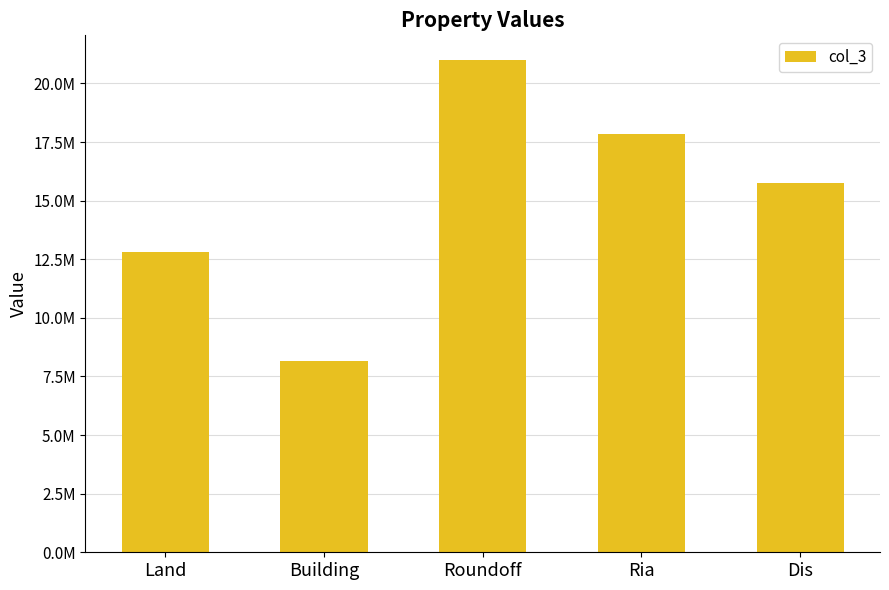

Reading right to left, list all the values displayed in this chart.

Dis=15750000.0	Ria=17850000.0	Roundoff=21000000.0	Building=8161254.4	Land=12800000.0